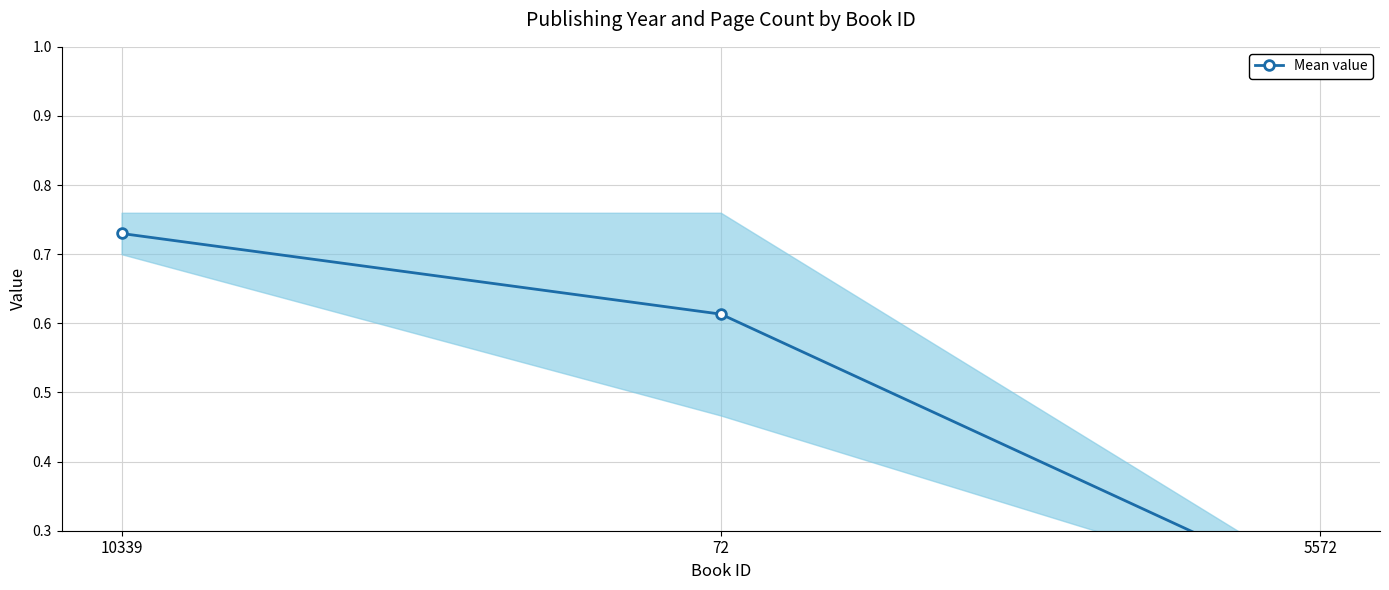

Rank the categories by value from lowest to highest.

5572, 72, 10339